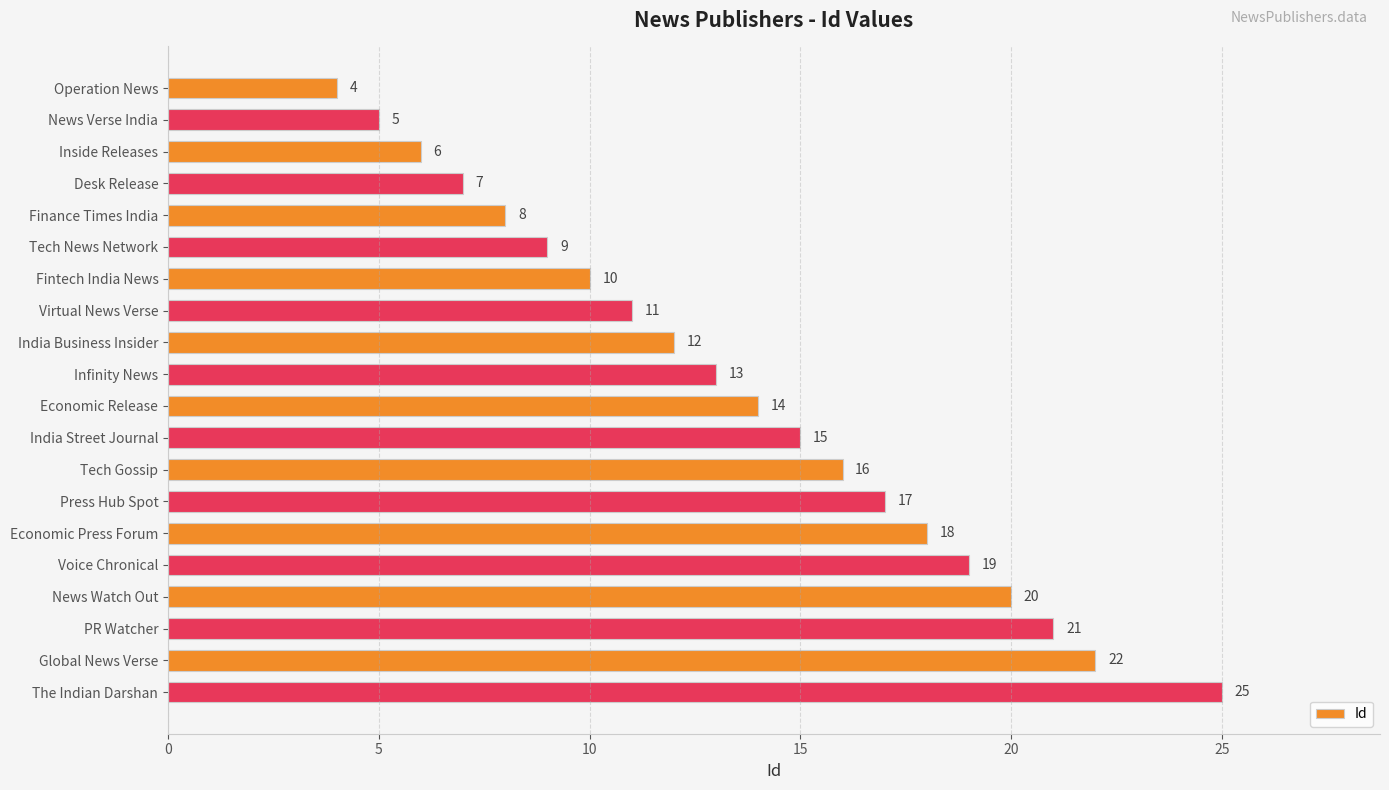

How many values are below 14?

10